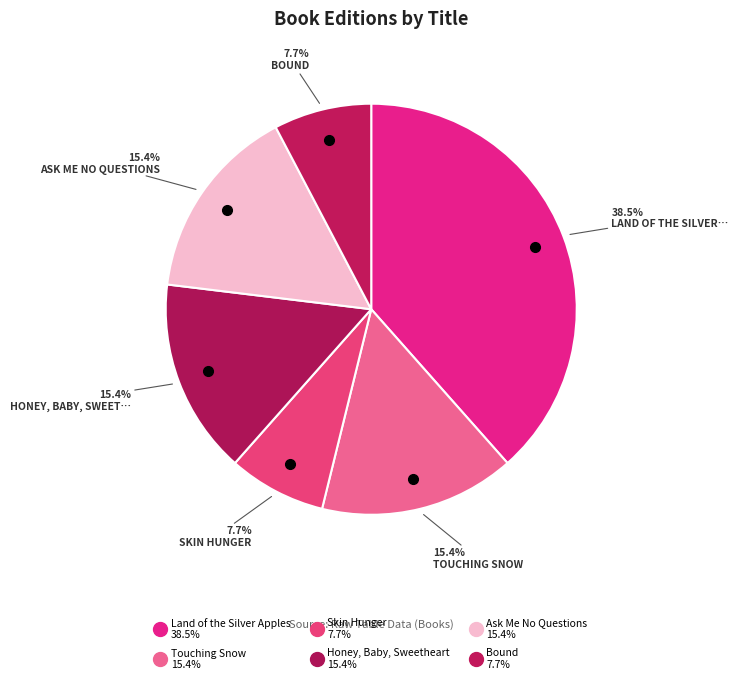

Count the number of slices in the pie.

6